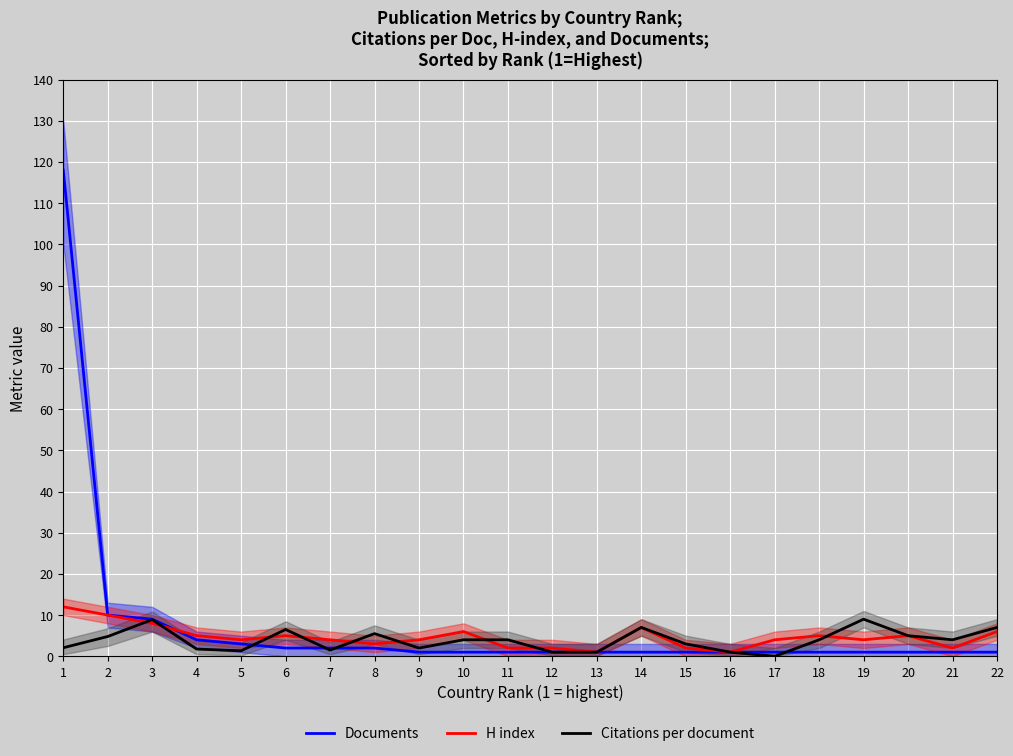

True or false: Citations per document and Documents intersect in this chart.

True